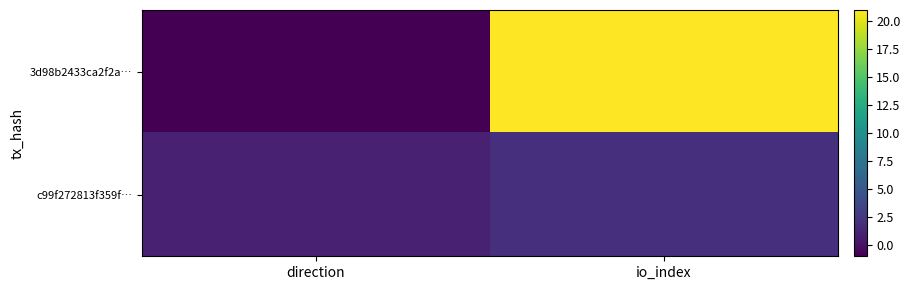

What is the maximum value shown in the chart?

21